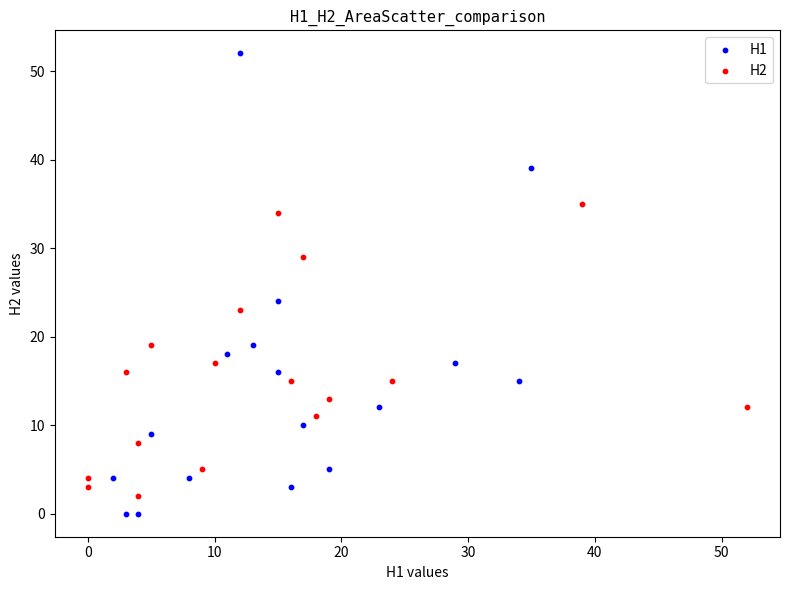

Which series has the largest Y range (max minus min)?

H1